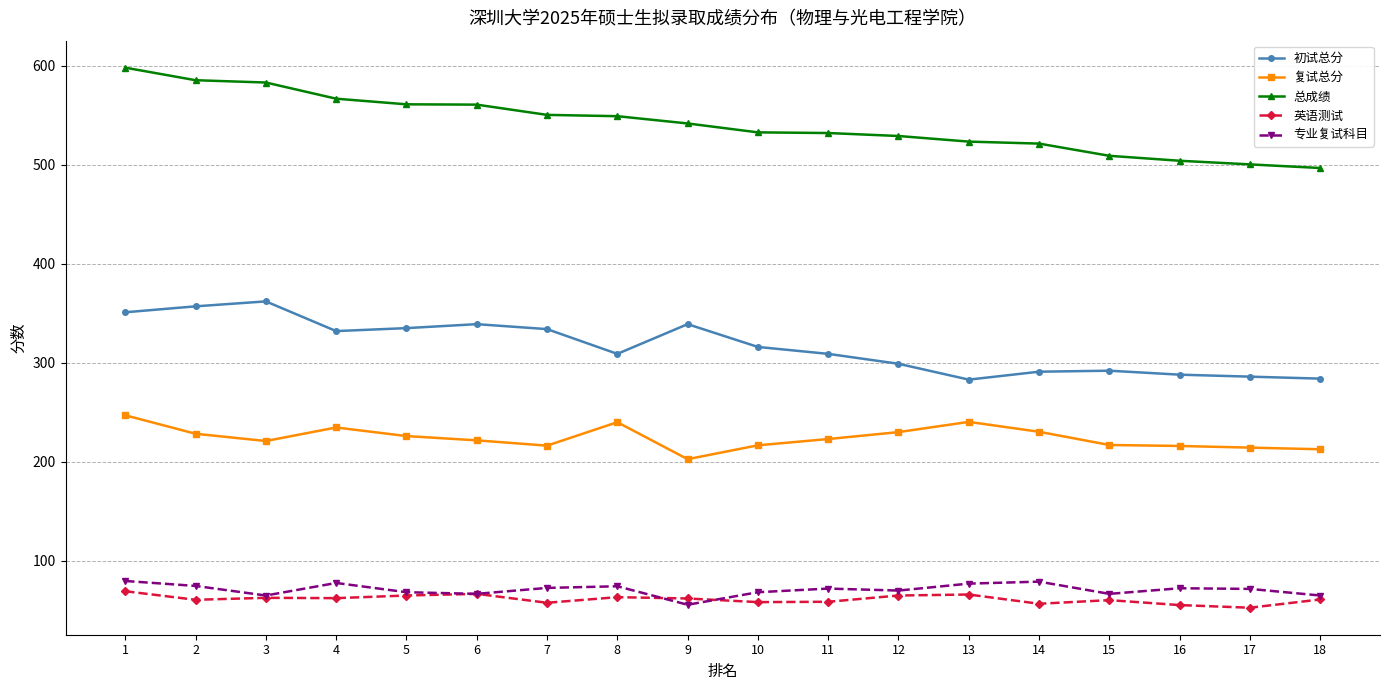

What is the highest value of the 总成绩 series?

598.0